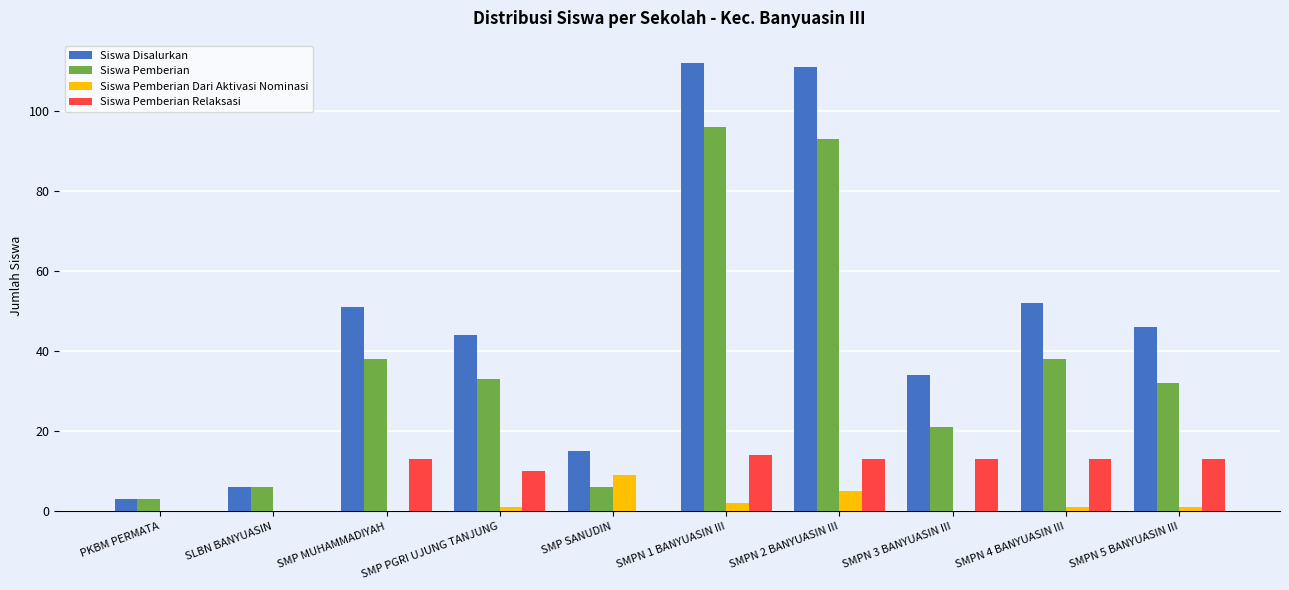

How many groups of bars are there?

10